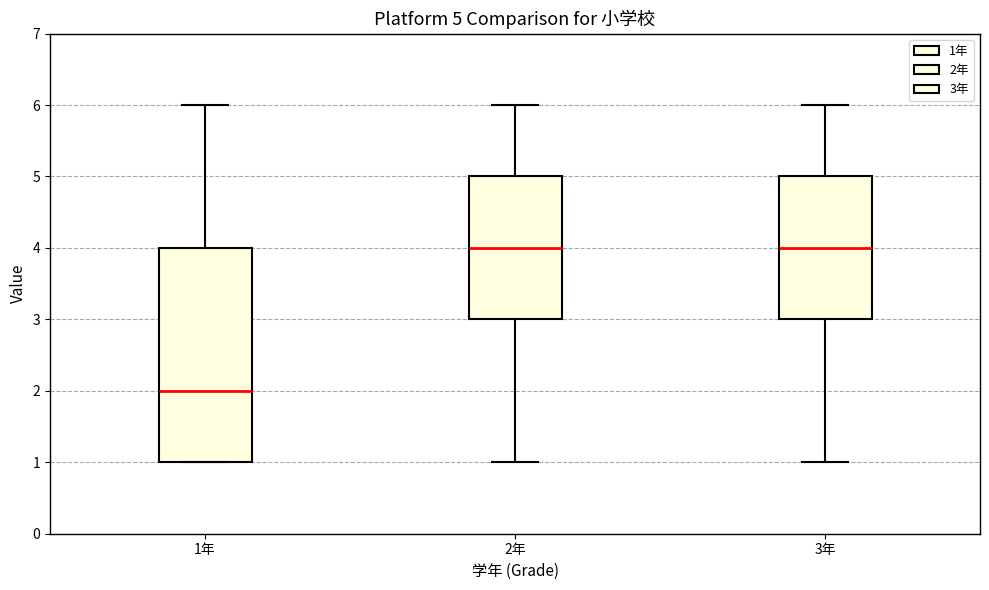

Which box has the lowest median line?

1年